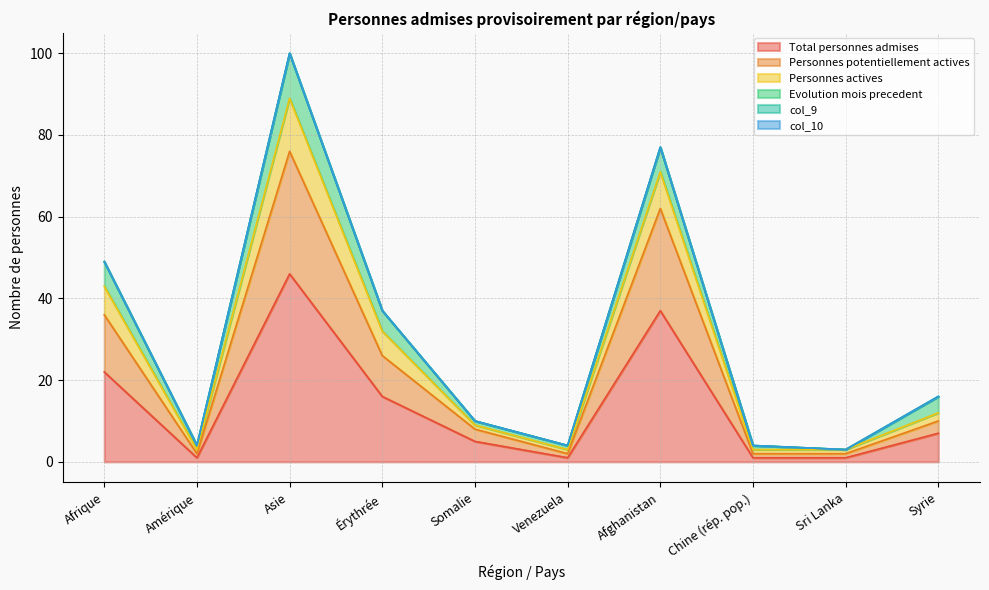

True or false: Personnes actives and Total personnes admises intersect in this chart.

False